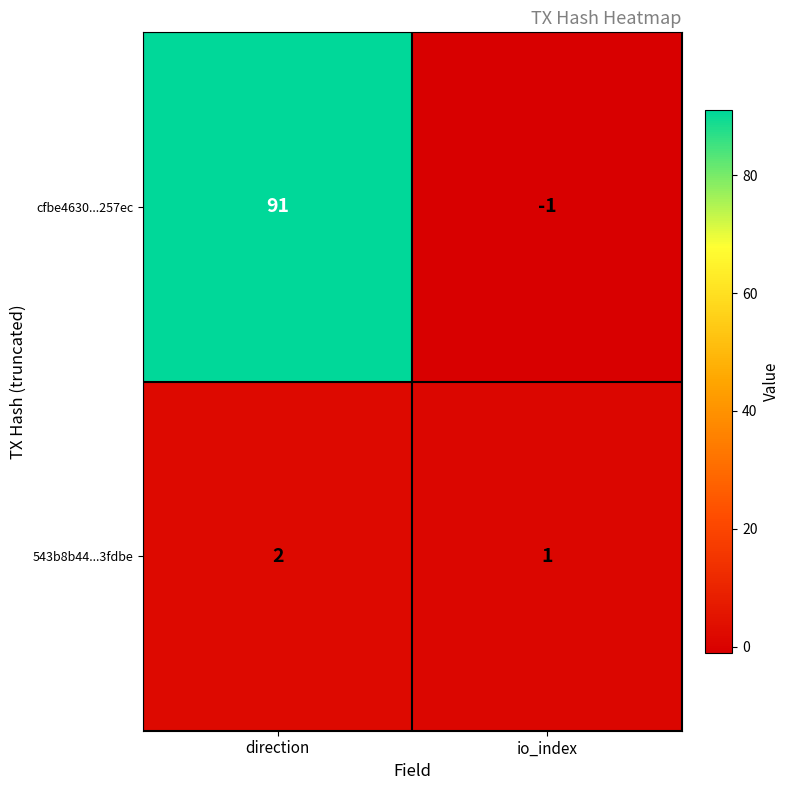

Where is 543b8b44...3fdbe nearest to the value 1?

io_index